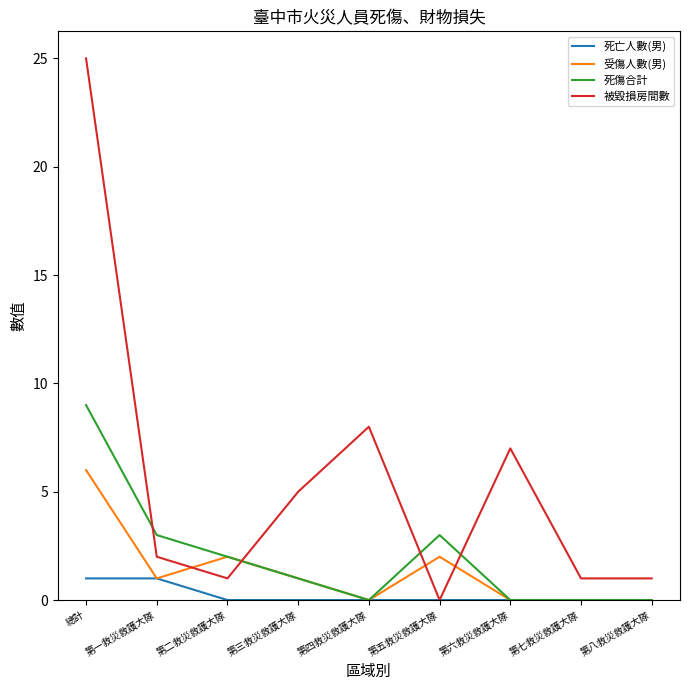

At which category does the chart reach its peak across all series?

總計